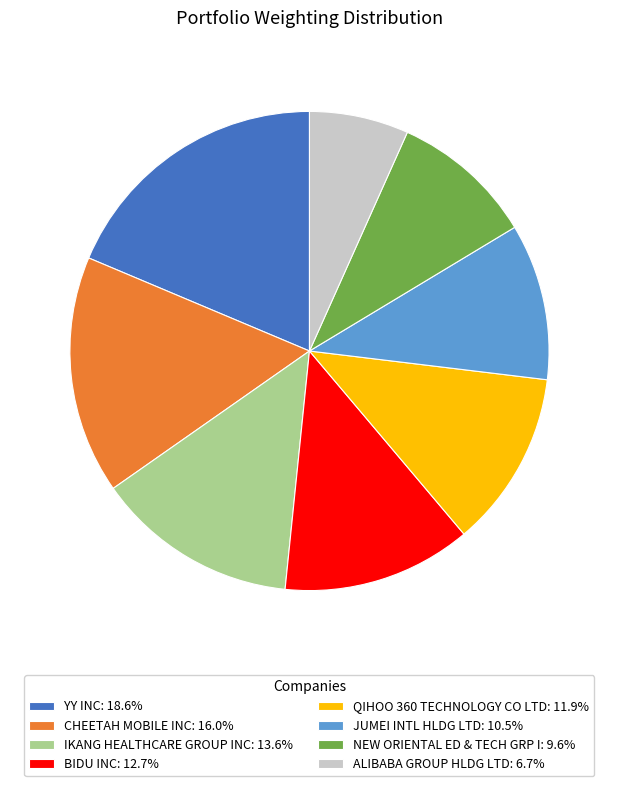

What is the ratio of the value at JUMEI INTL HLDG LTD: 10.5% to the value at QIHOO 360 TECHNOLOGY CO LTD: 11.9%?

0.9